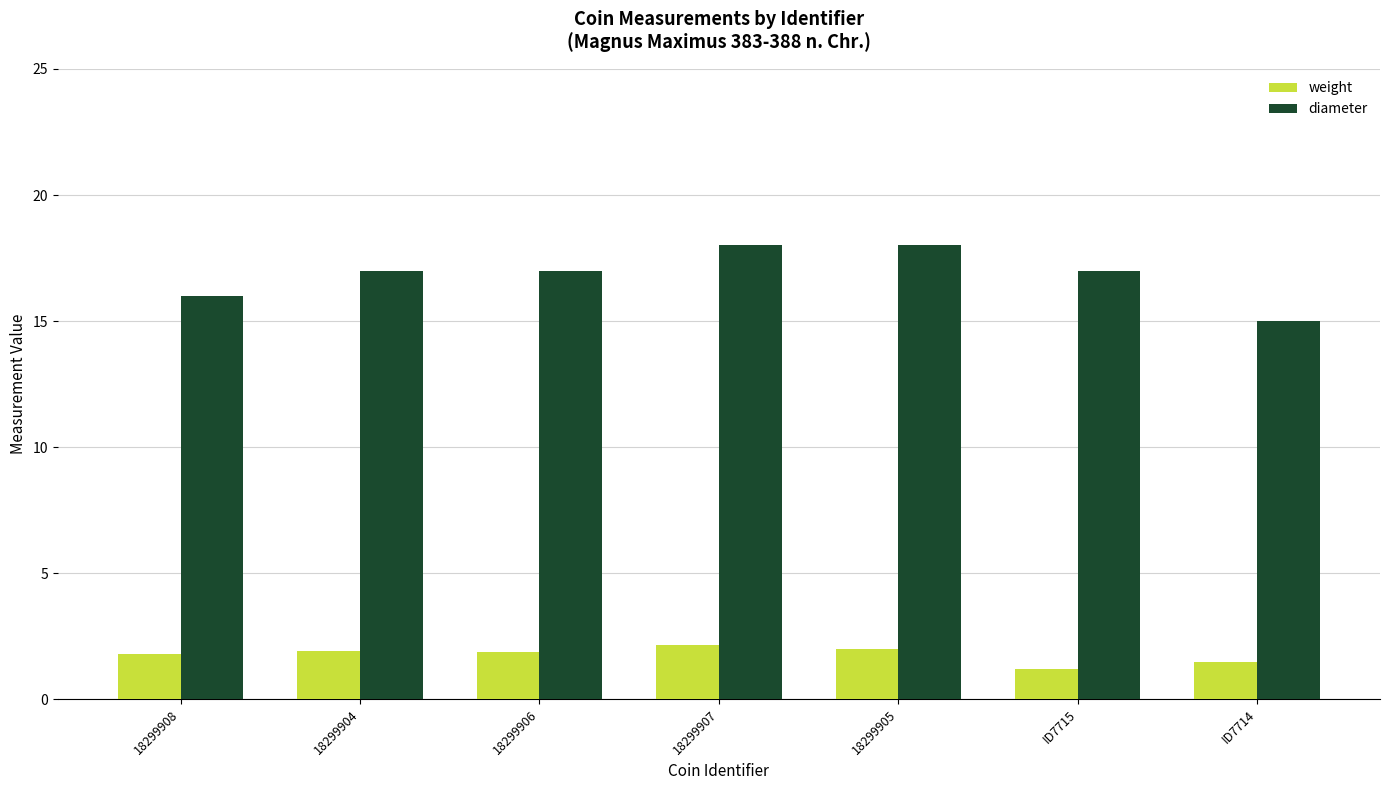

What is the label of the 5th bar from the left?

18299905